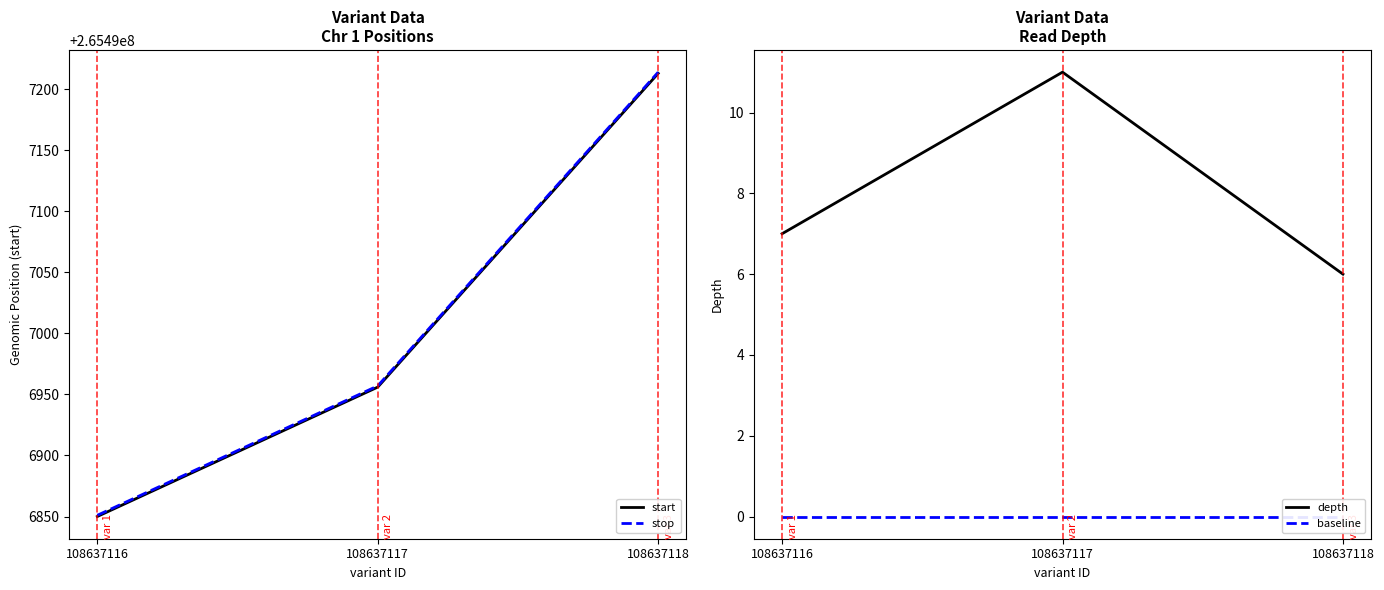

Between 108637118 and 108637116, which is larger?

108637118